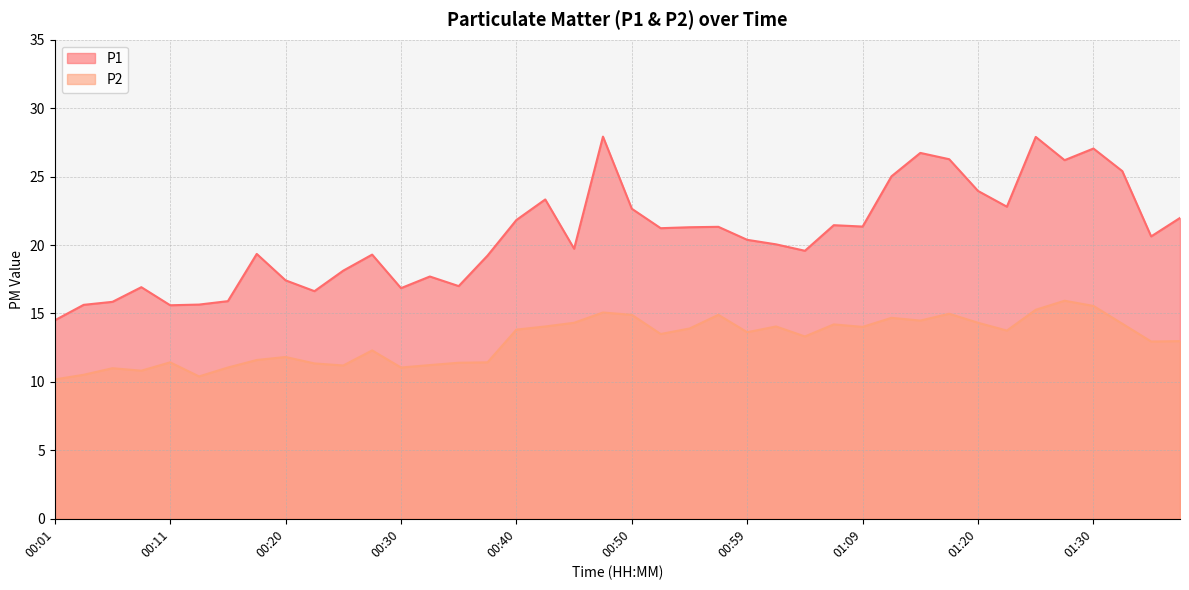

List the series in order of their overall mean, lowest first.

P2, P1